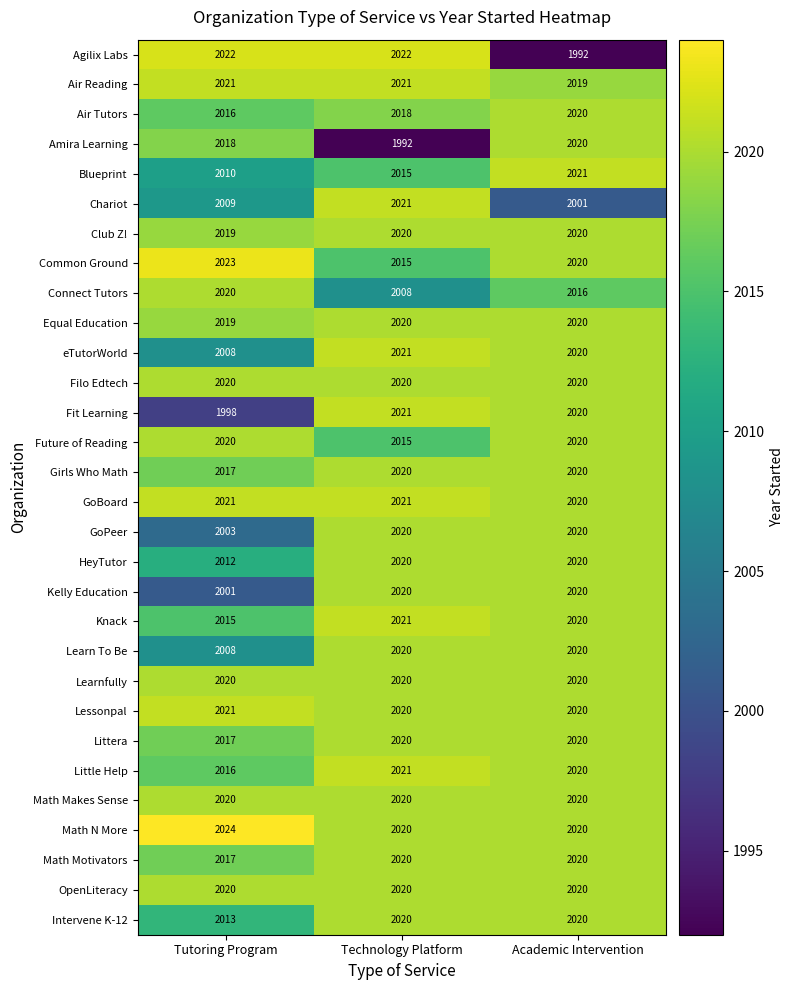

What is the spread (max minus min) of values at Academic Intervention?

29